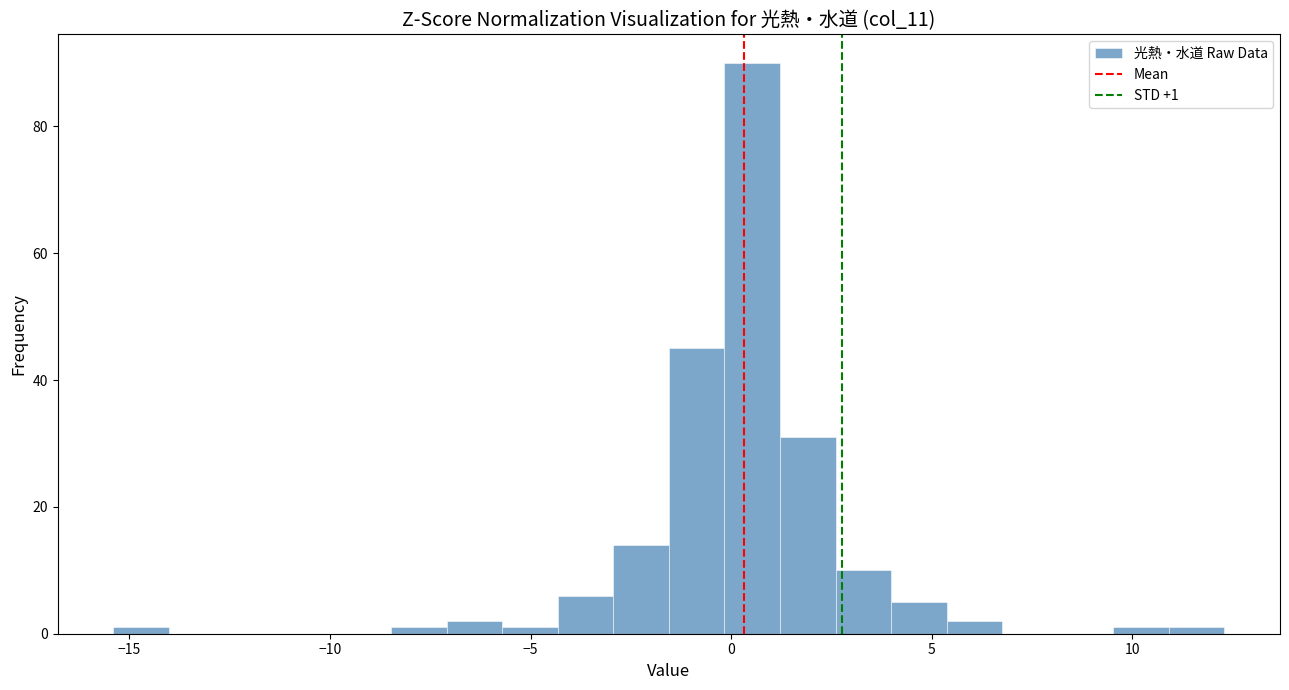

Around what value on the x-axis is the tallest bar? Give the approximate position of its centre, as read against the axis.

0.5